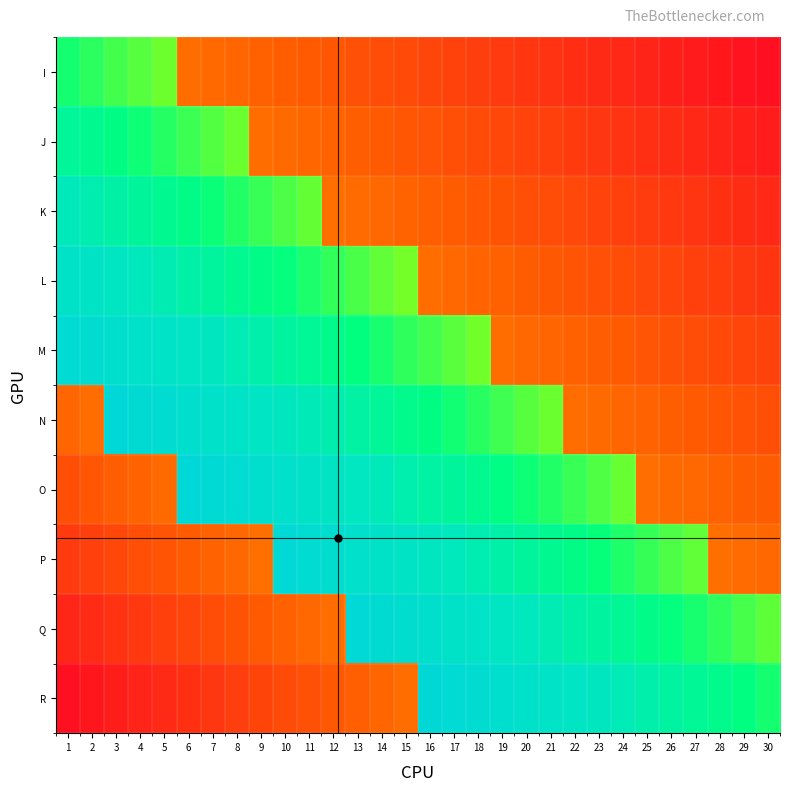

Which series has the largest range (max minus min)?

R